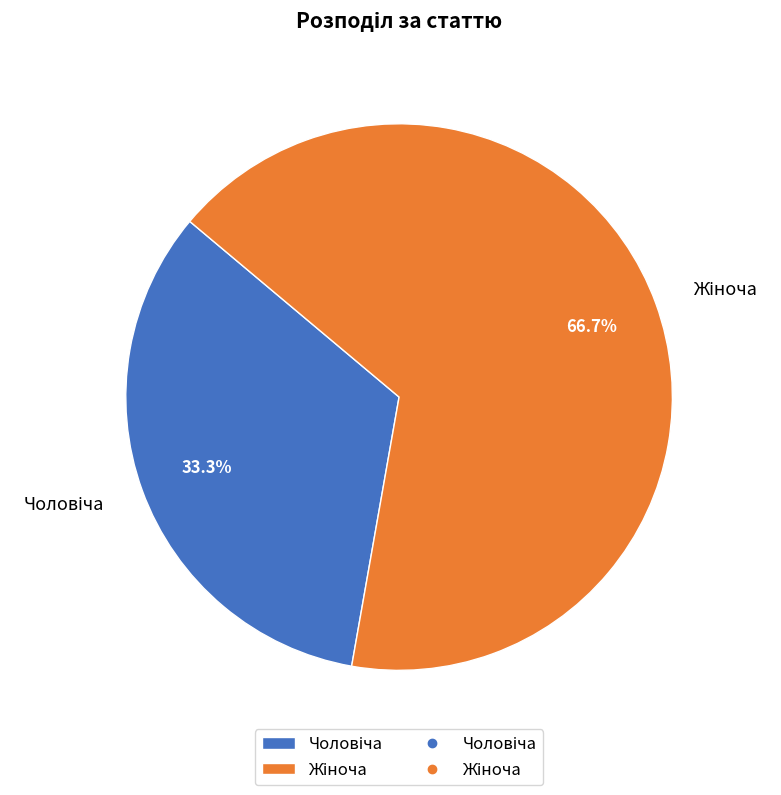

Is there any slice that represents more than half of the pie?

Yes